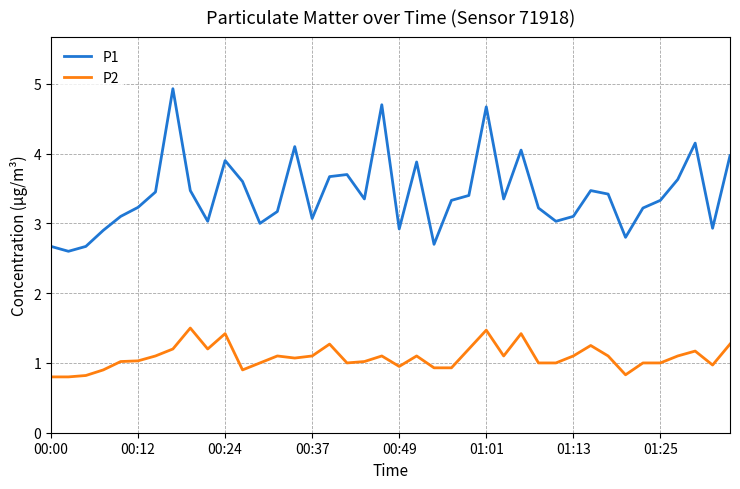

List the series in order of their overall mean, highest first.

P1, P2